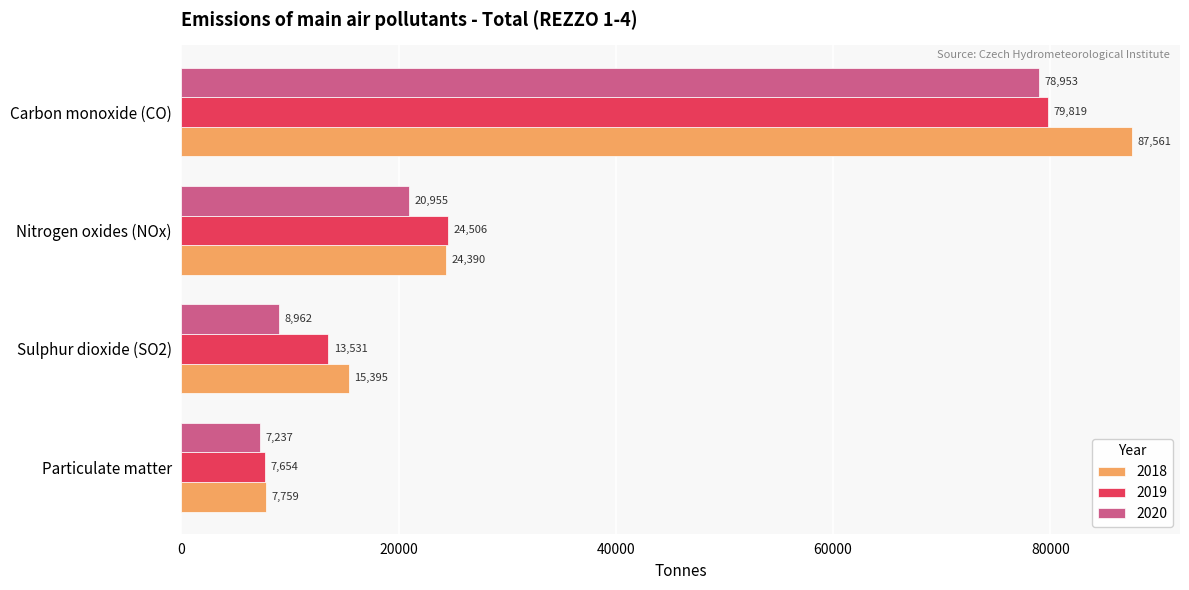

What is the highest value of the 2019 series?

79819.0